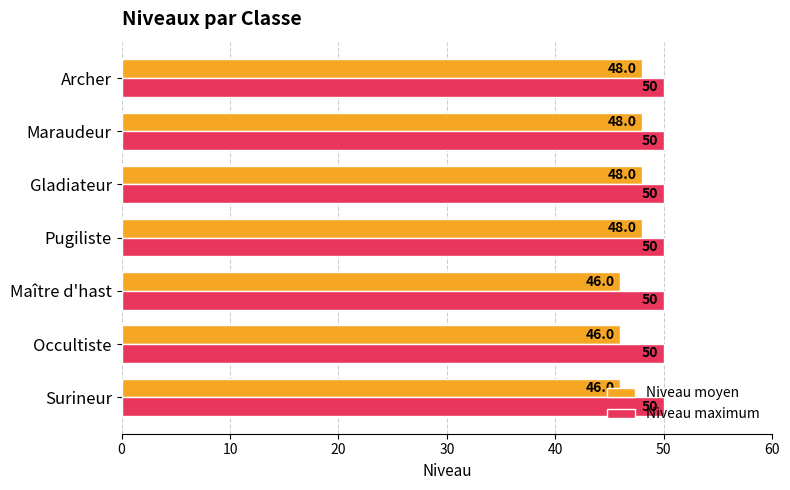

Rank the series by their maximum value, from lowest to highest.

Niveau moyen, Niveau maximum